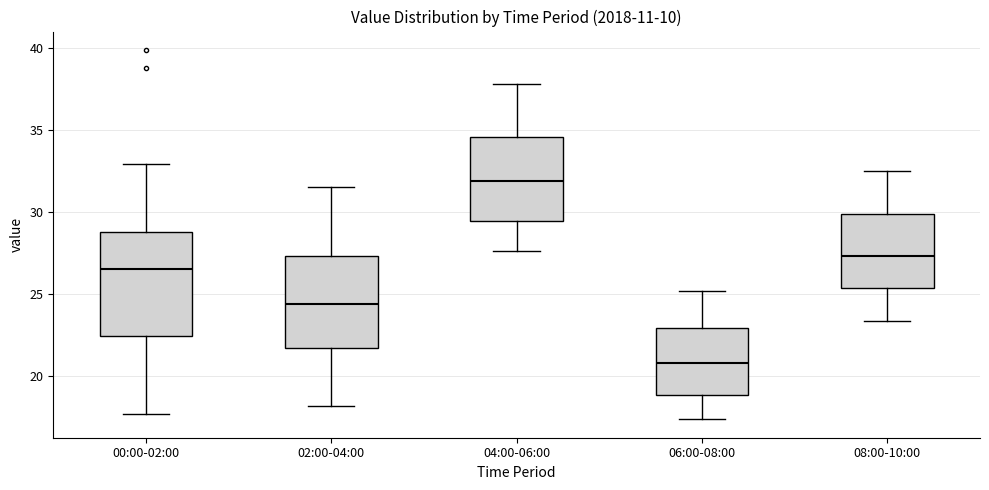

Which box's median line is the highest?

04:00-06:00